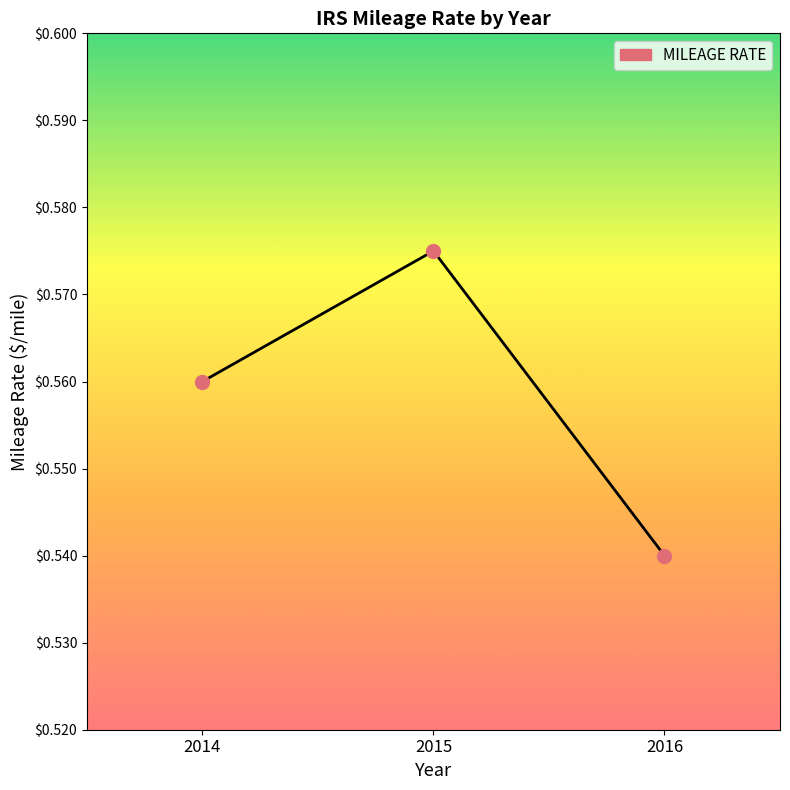

At which label is the value closest to 0?

2016